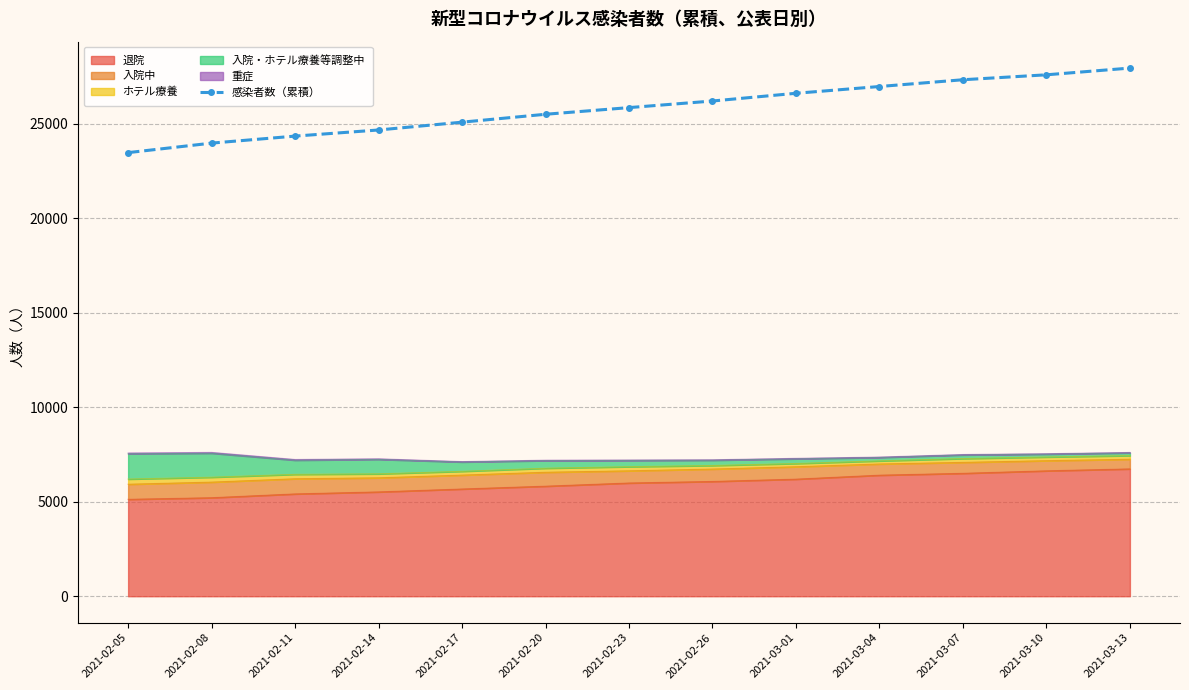

The value at 2021-02-23 is 25842. True or false?

True